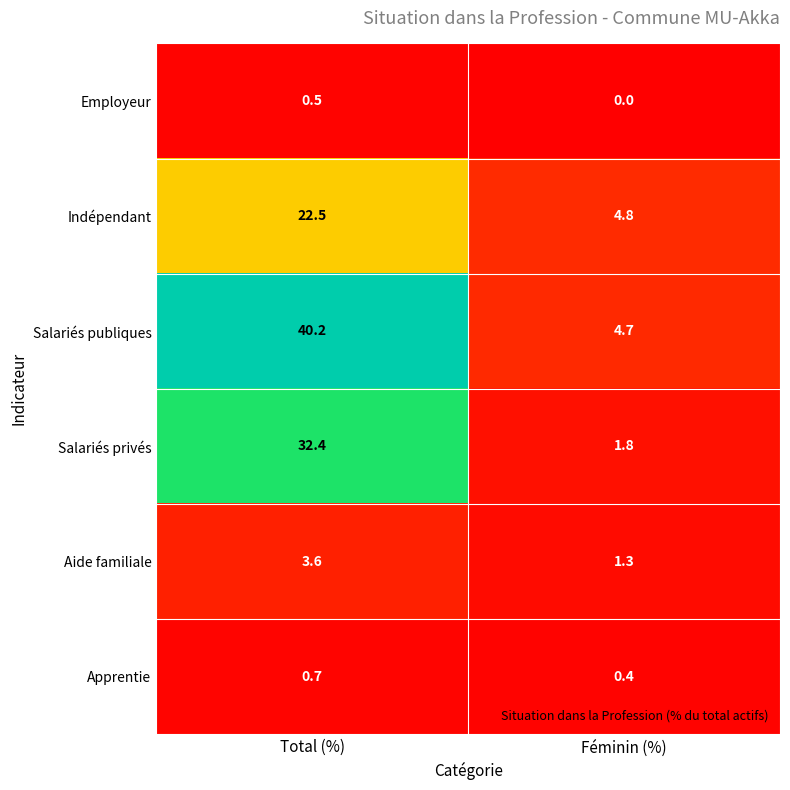

Reading left to right, what are all the values shown in this chart?

Employeur: 0.5	0.0
Indépendant: 22.5	4.8
Salariés publiques: 40.2	4.7
Salariés privés: 32.4	1.8
Aide familiale: 3.6	1.3
Apprentie: 0.7	0.4